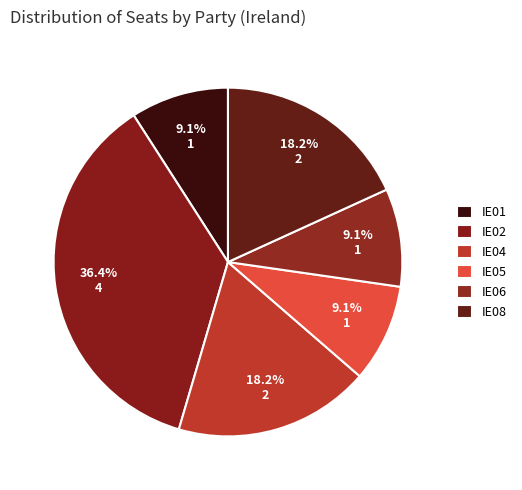

To the nearest percent, what percentage of the pie is IE06?

9%